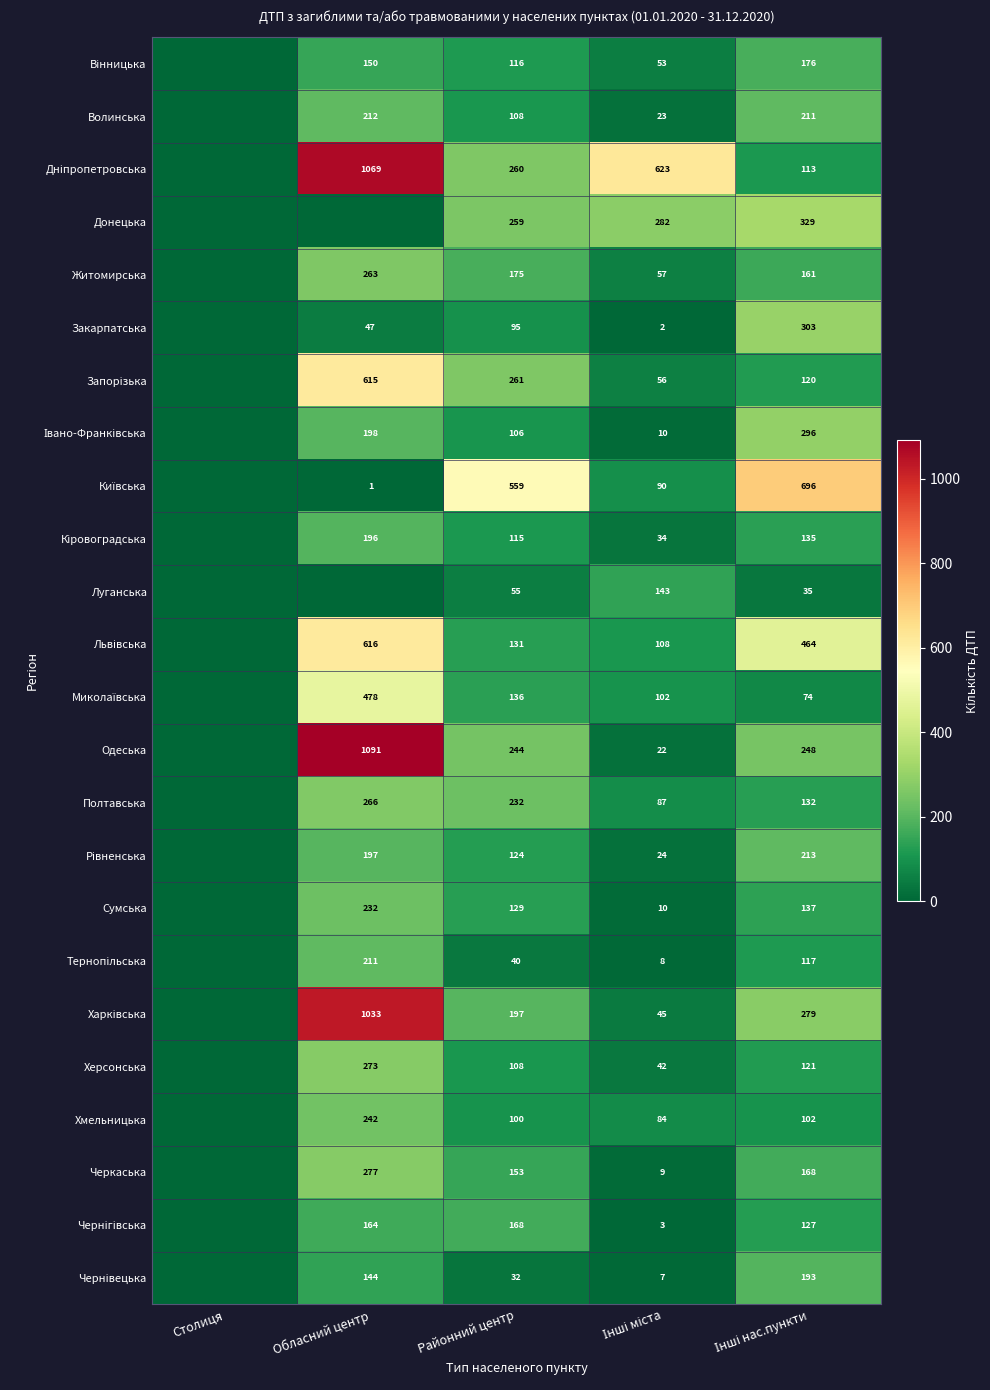

How many values in the Полтавська series are below 132?

2